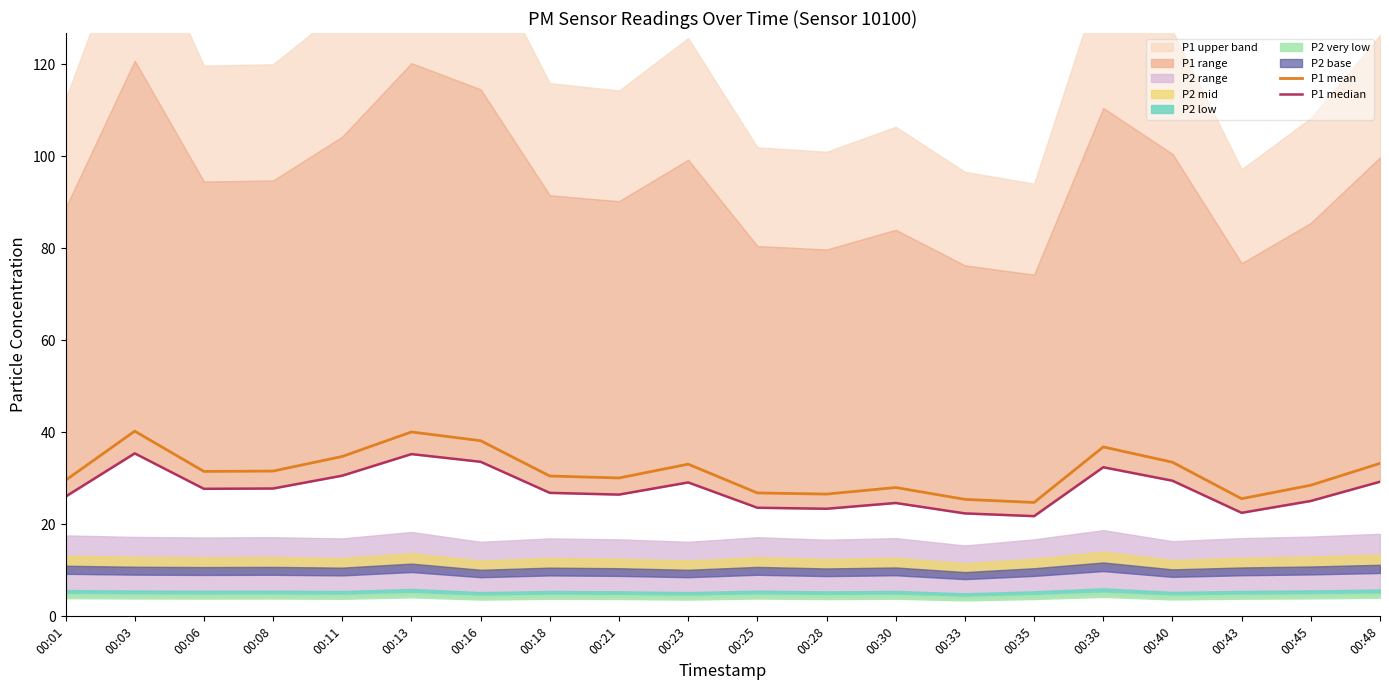

True or false: P1 mean and P1 median intersect in this chart.

False